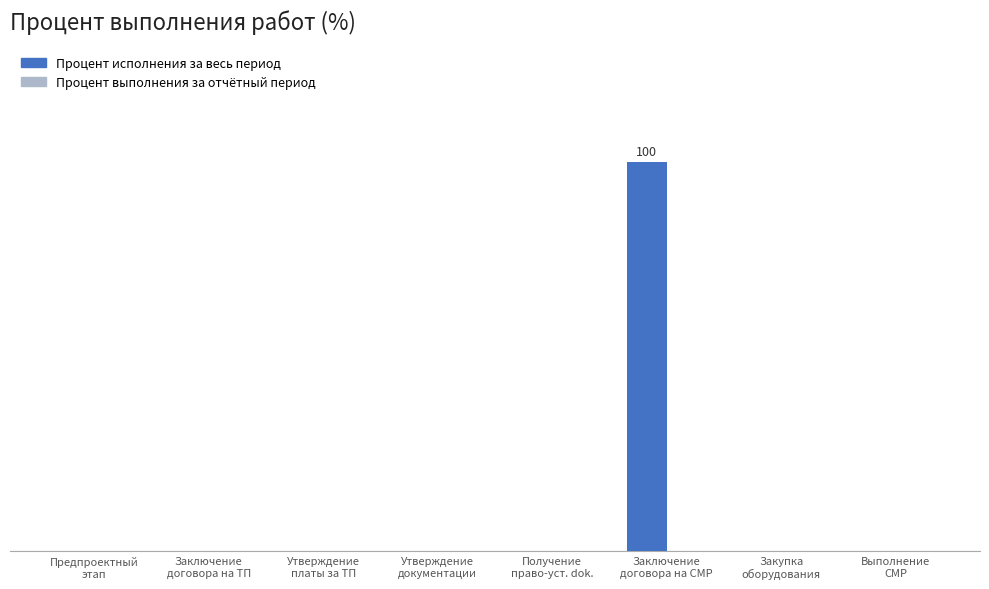

Which label corresponds to the largest value in the chart?

Заключение
договора на СМР